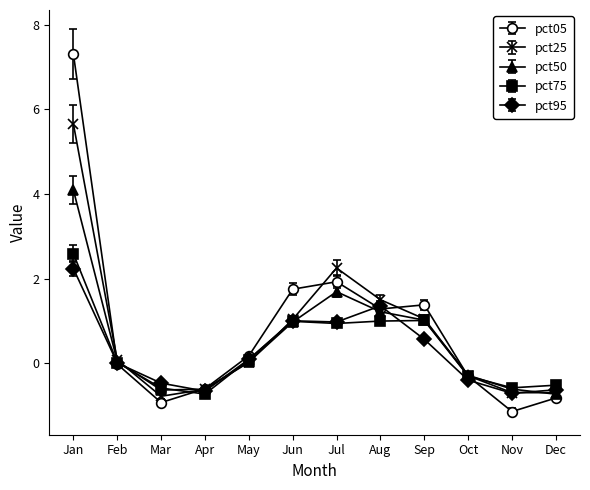

What is the value of the pct25 point at the 4th from the left?

-0.6